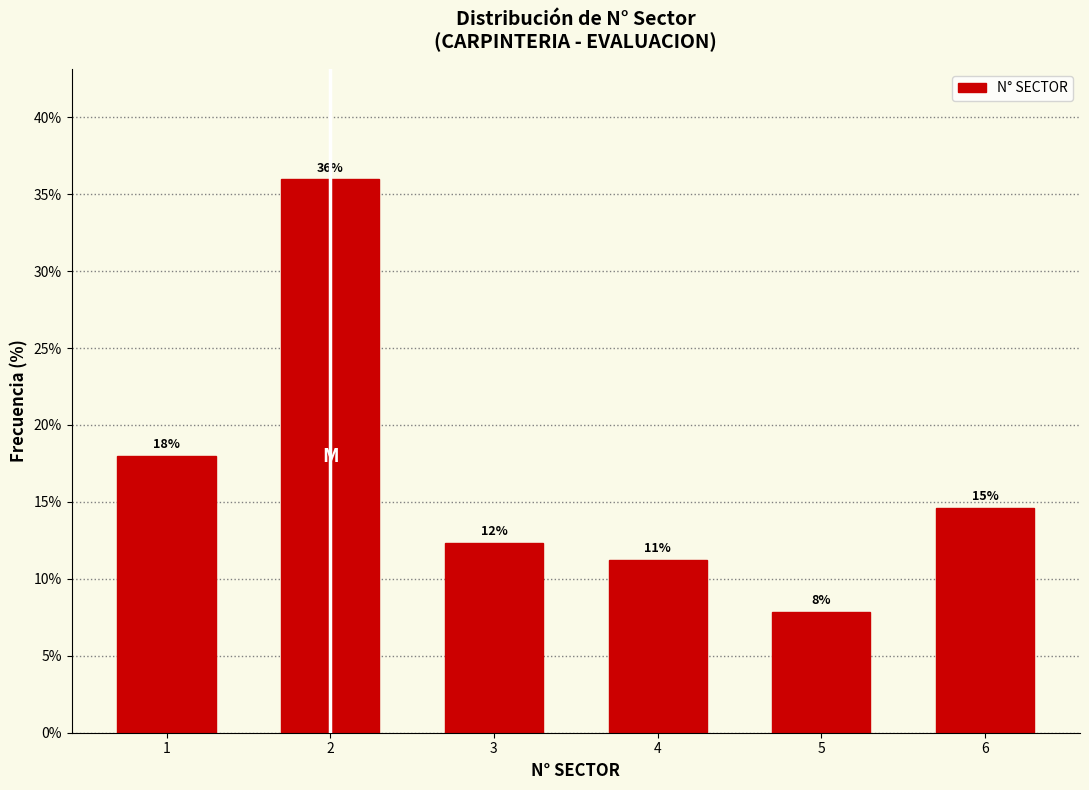

Are the bars horizontal?

No